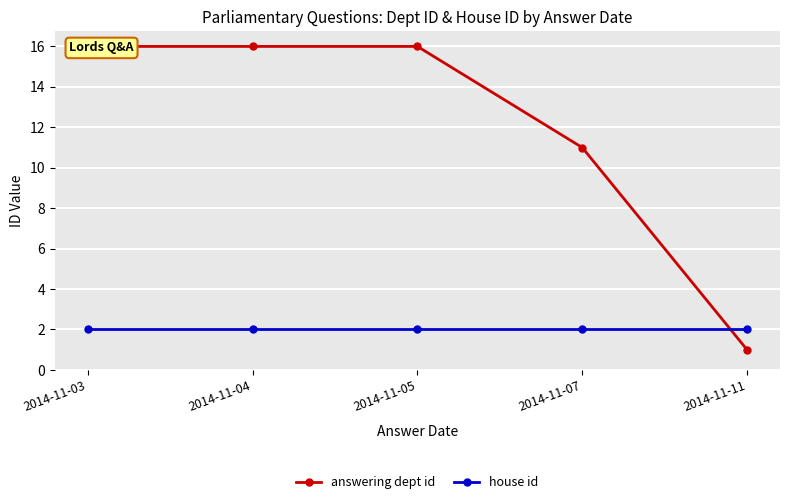

Which category has the highest value across all series?

2014-11-03